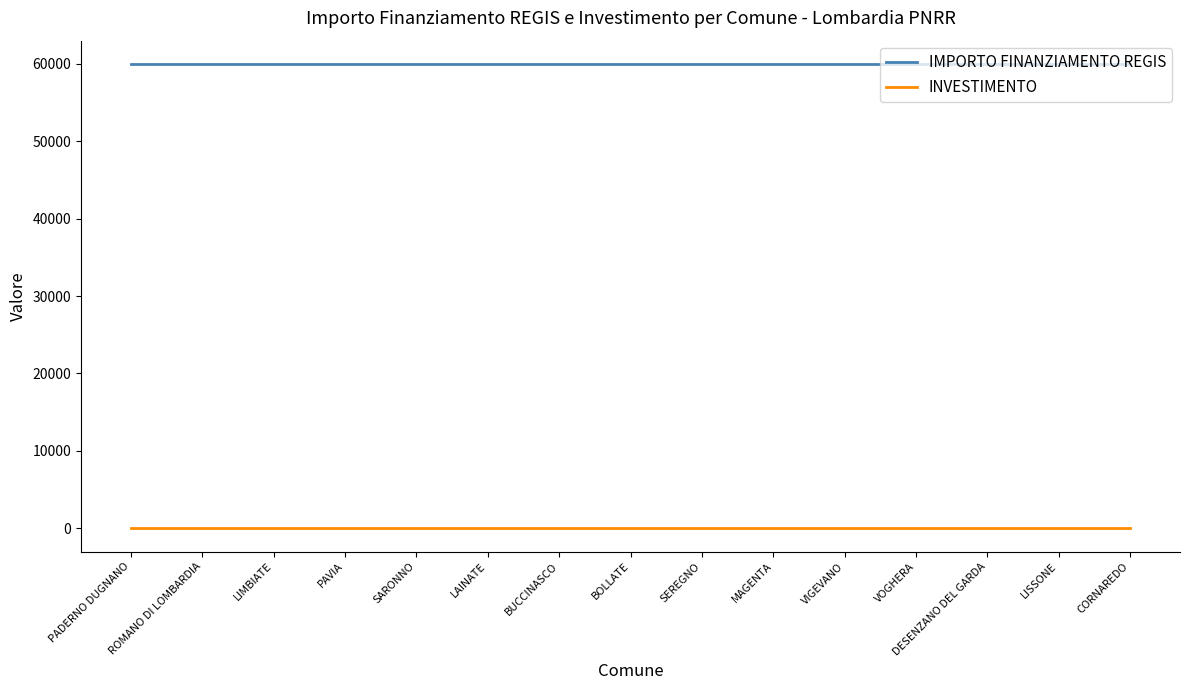

Which series has the largest total across all categories?

IMPORTO FINANZIAMENTO REGIS